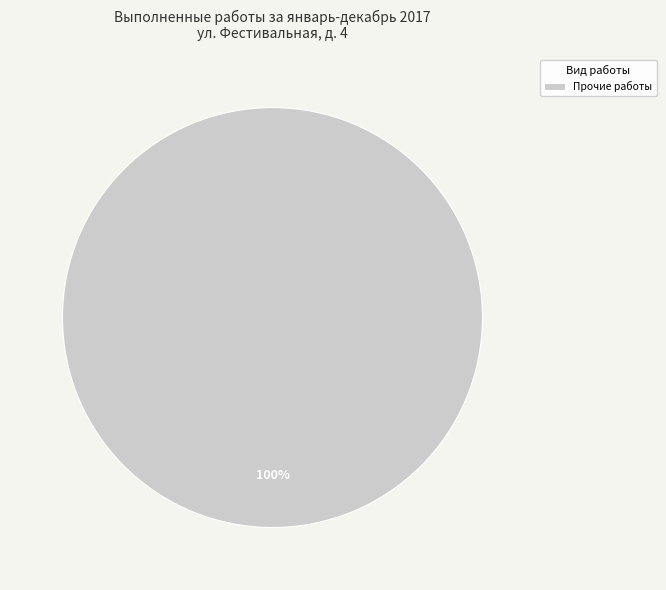

Is it true that Прочие работы is 90% of the pie?

False